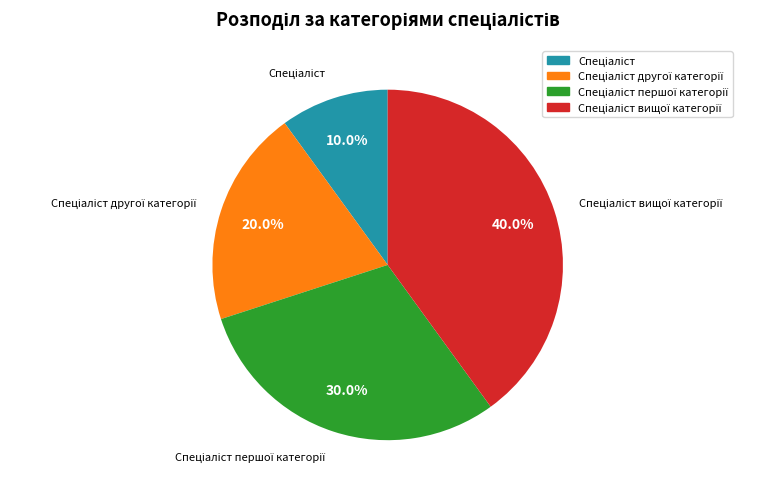

Is there any slice that represents more than half of the pie?

No